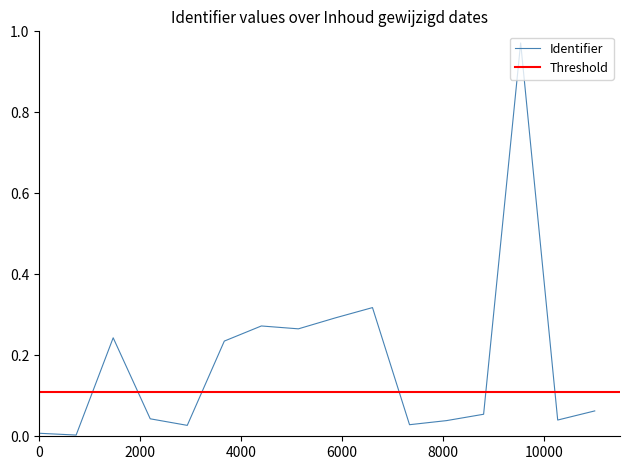

Reading right to left, list all the values displayed in this chart.

0.1	0.0	1.0	0.1	0.0	0.0	0.3	0.3	0.3	0.3	0.2	0.0	0.0	0.2	0.0	0.0